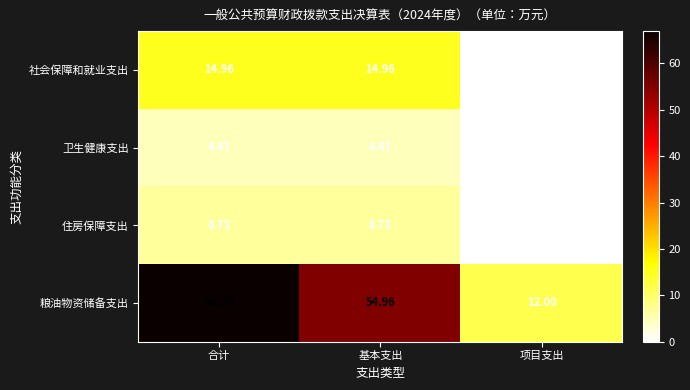

Which category has the lowest value in the 粮油物资储备支出 series?

项目支出